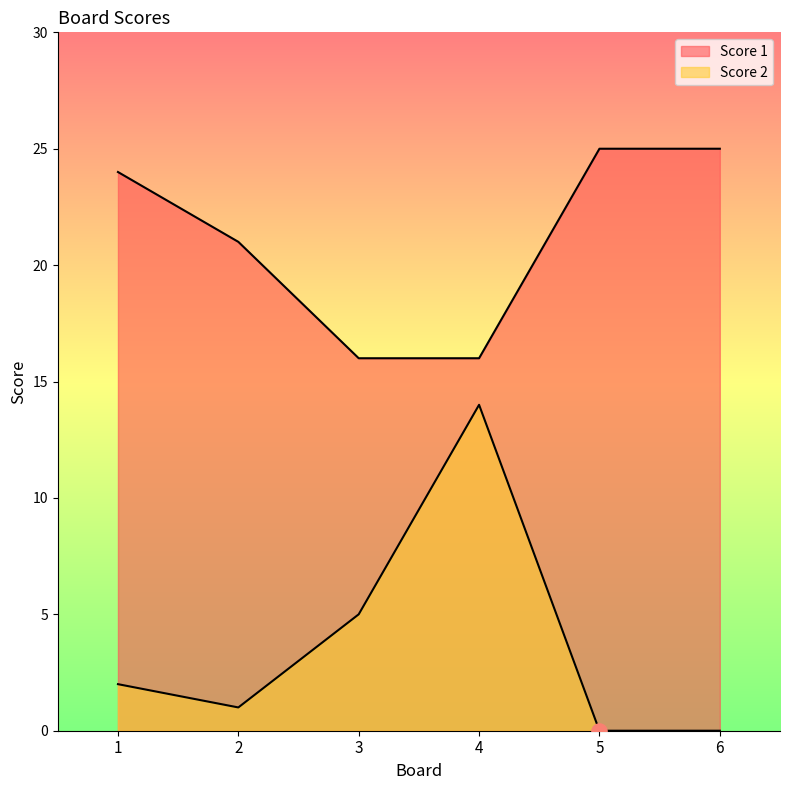

What is the total value across all series at 5?

25